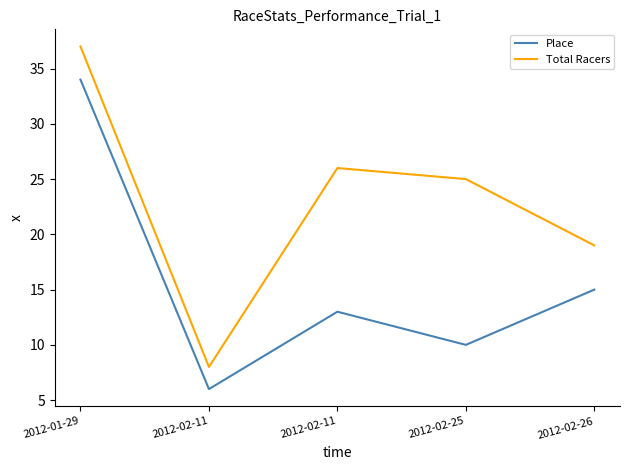

How many lines are shown in the chart?

2